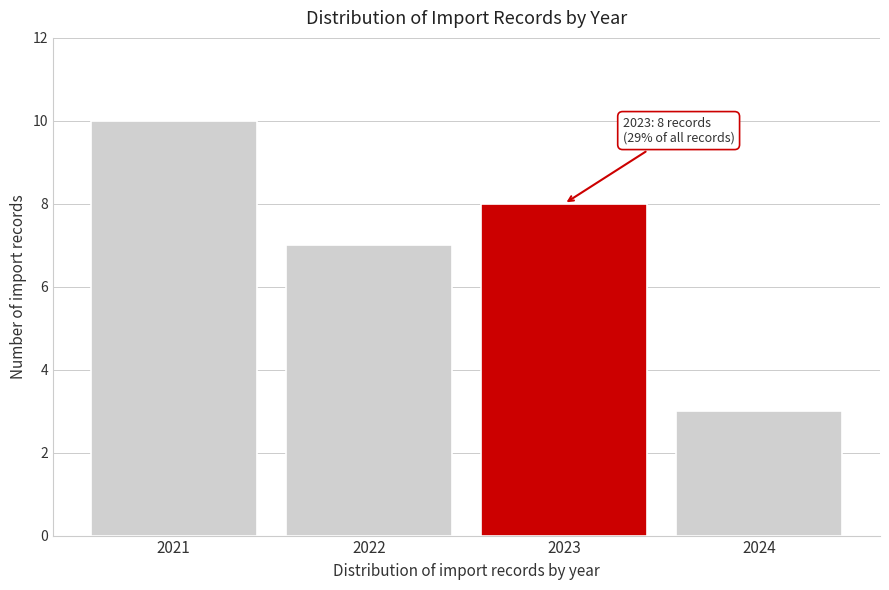

Which range on the x-axis has the tallest bar?

2020.5 to 2021.5